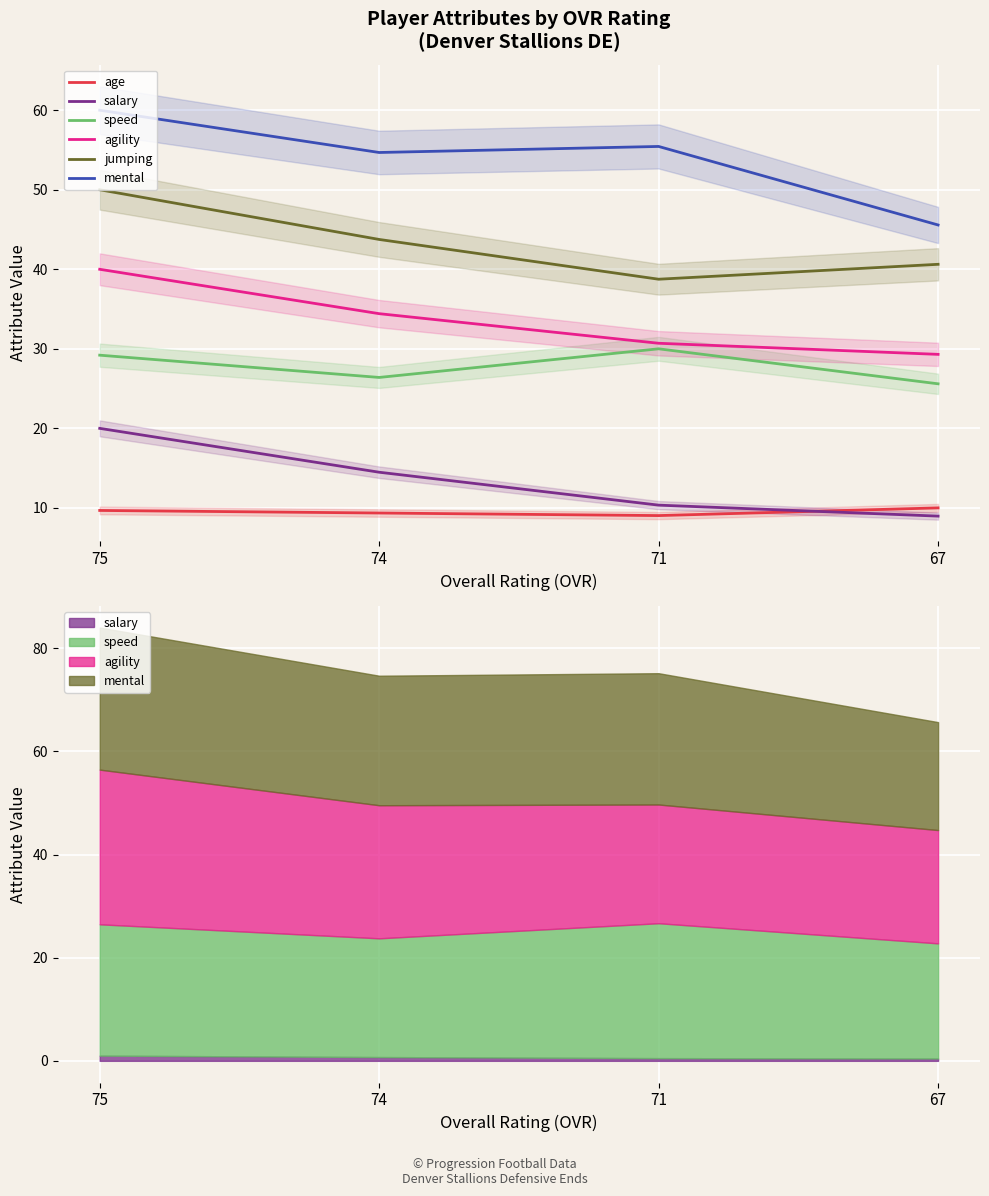

Reading right to left, transcribe all the data shown in this chart.

age: 67=10.0	71=9.0	74=9.4	75=9.7
salary: 67=9.0	71=10.3	74=14.5	75=20.0
speed: 67=25.6	71=30.0	74=26.4	75=29.2
agility: 67=29.3	71=30.7	74=34.4	75=40.0
jumping: 67=40.6	71=38.8	74=43.8	75=50.0
mental: 67=45.6	71=55.4	74=54.7	75=60.0